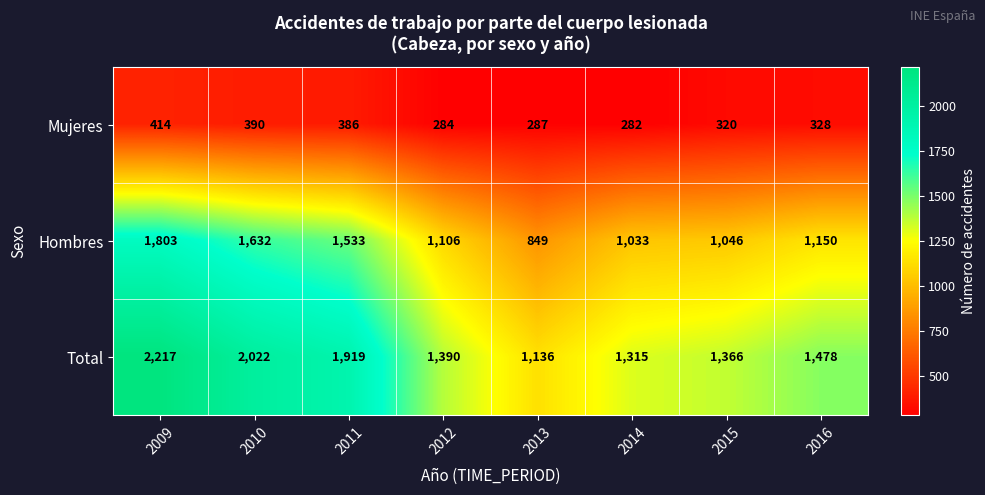

Which series changed the most between 2011 and 2016?

Total